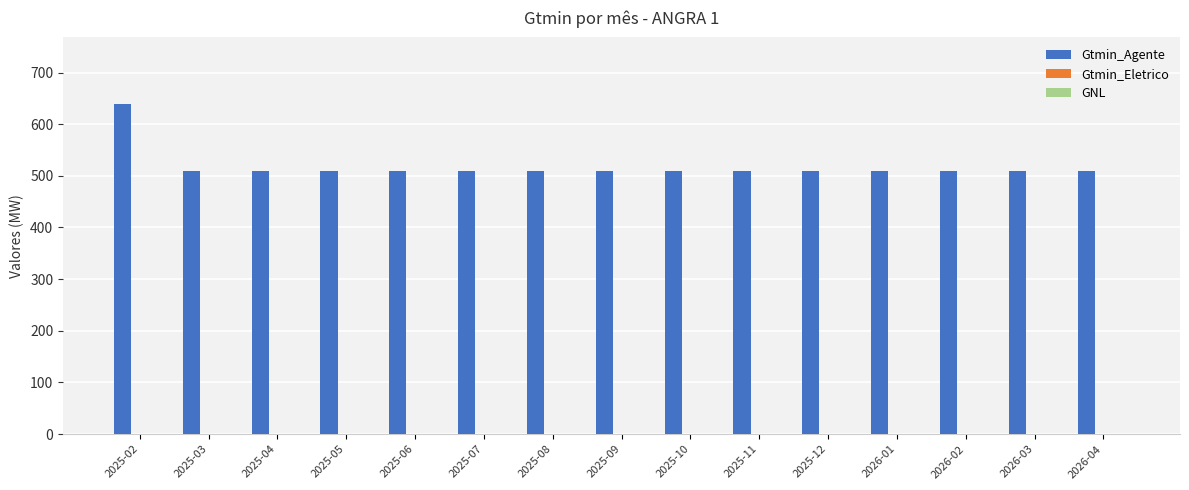

What is the smallest value displayed?

509.8